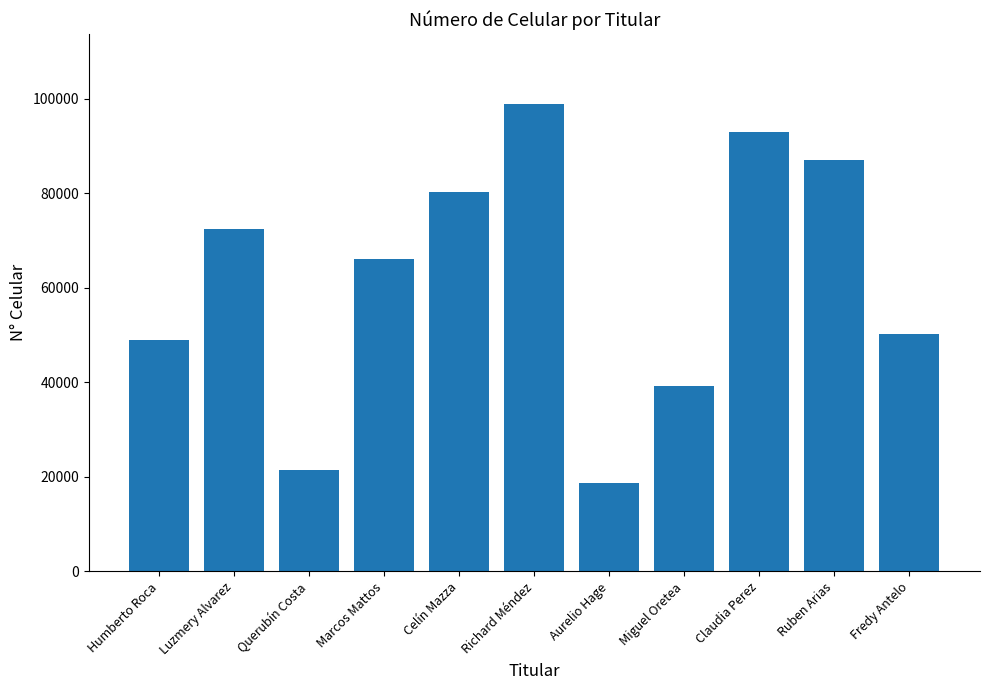

Reading left to right, what are all the values shown in this chart?

49043	72327	21519	66015	80294	98774	18670	39246	92980	87039	50129